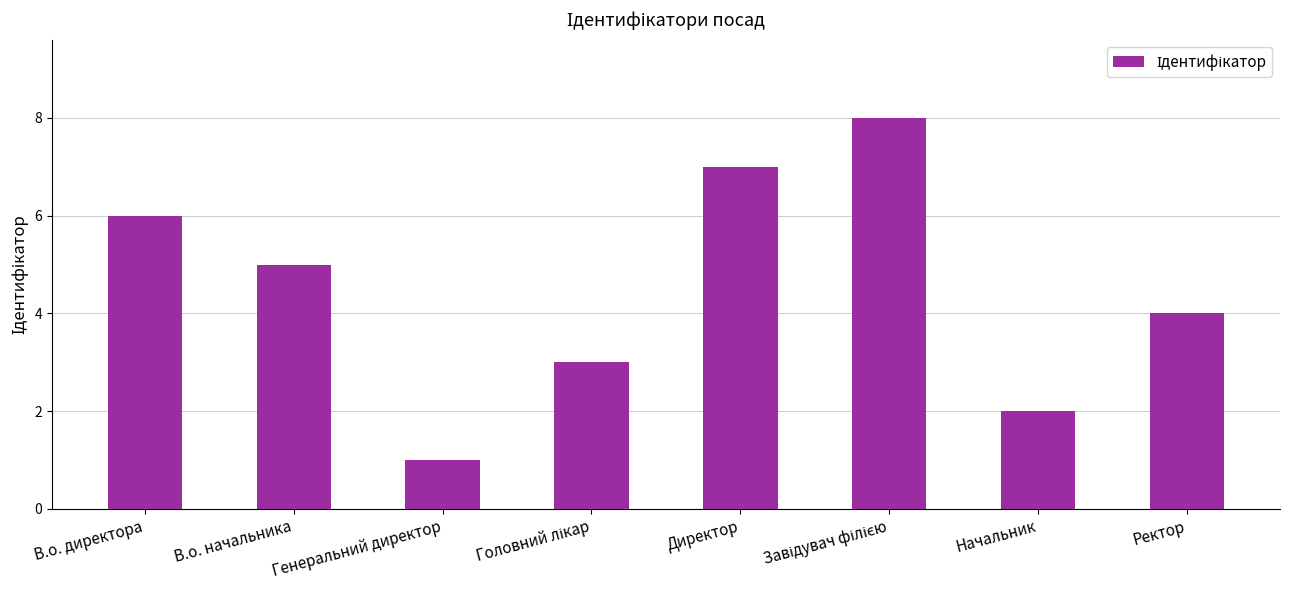

True or false: the data shows 6 at В.о. директора.

True